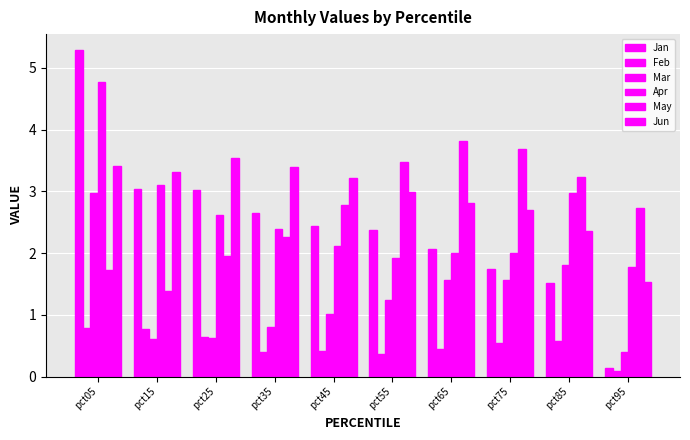

The Feb series shows 0.2 at pct15. True or false?

False